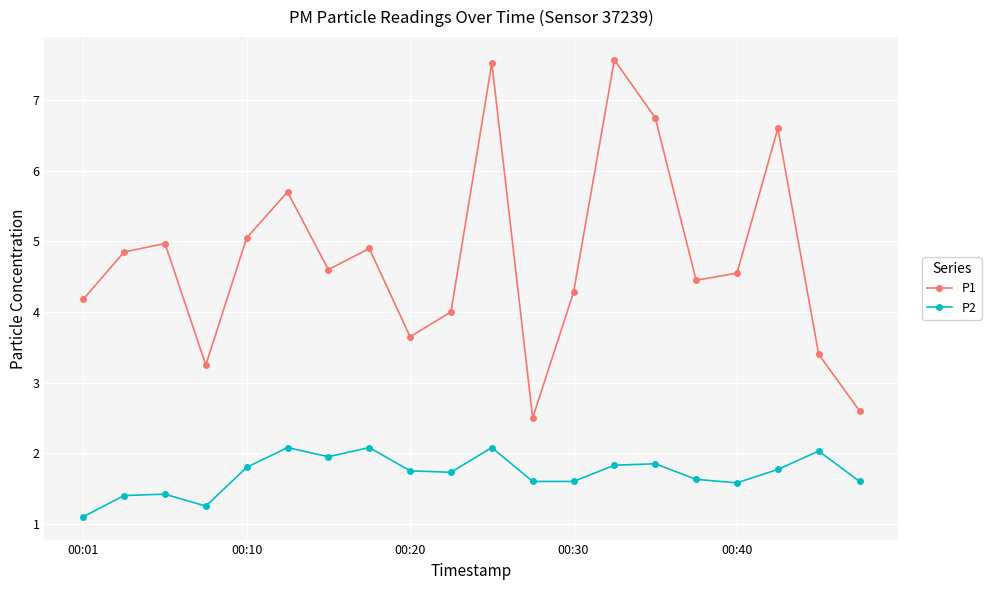

List the series in order of their peak value, highest first.

P1, P2